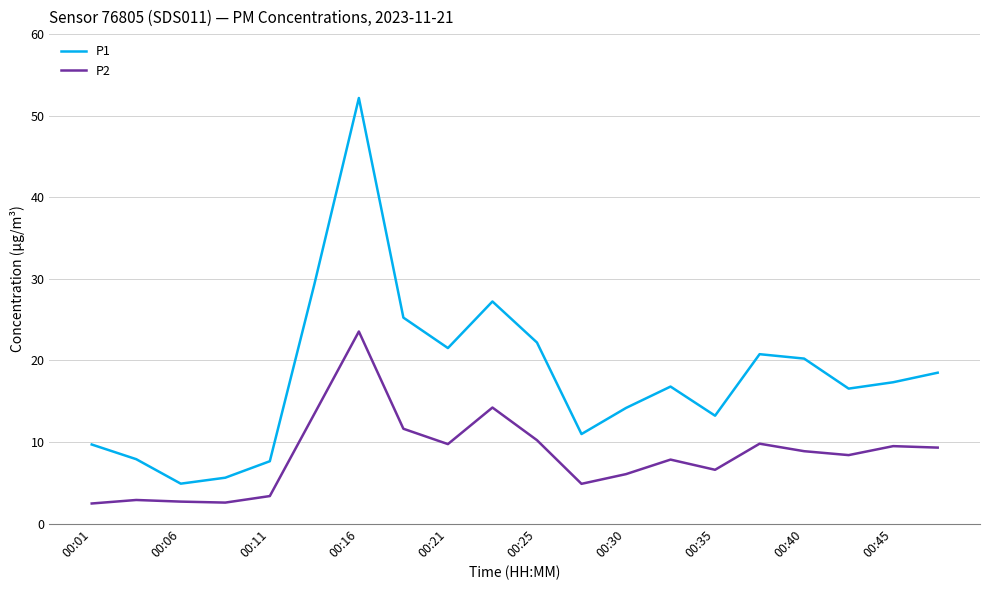

What is the highest value of the P1 series?

52.2